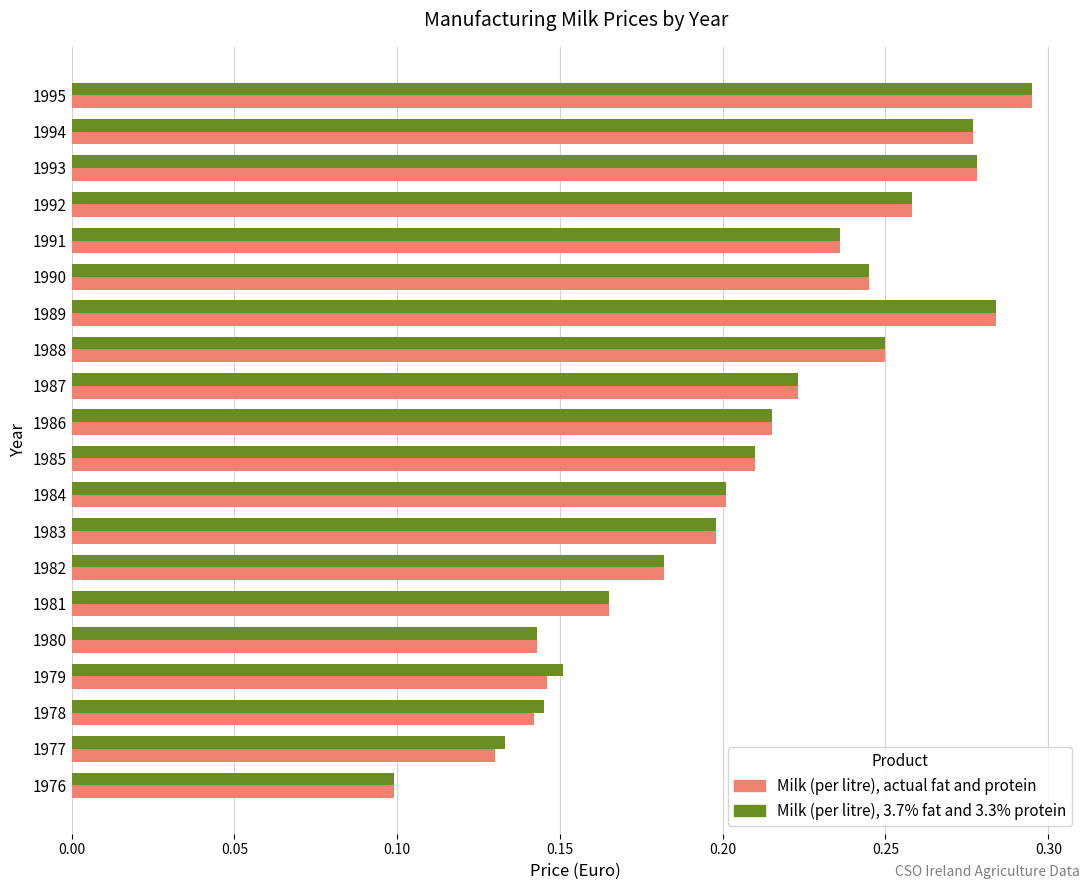

Which category has the highest value across all series?

1995